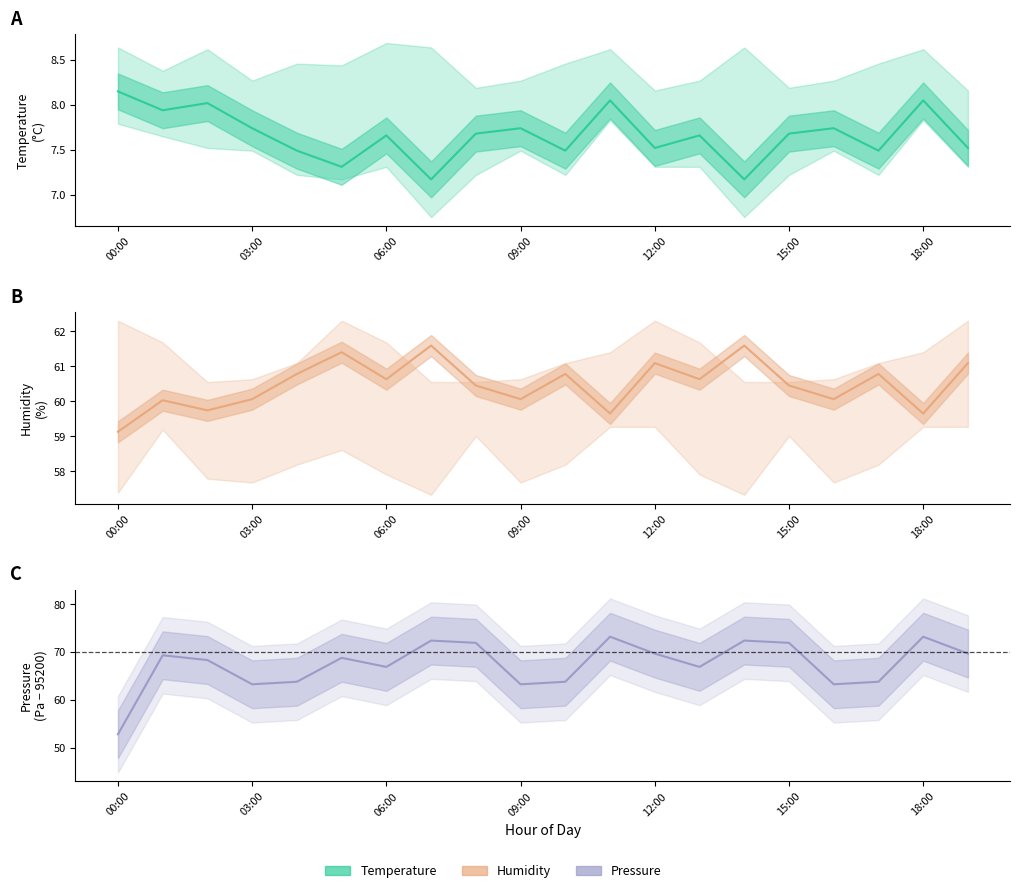

Is the value of temperature at 04:00 greater than the value of pressure_norm at 06:00?

No